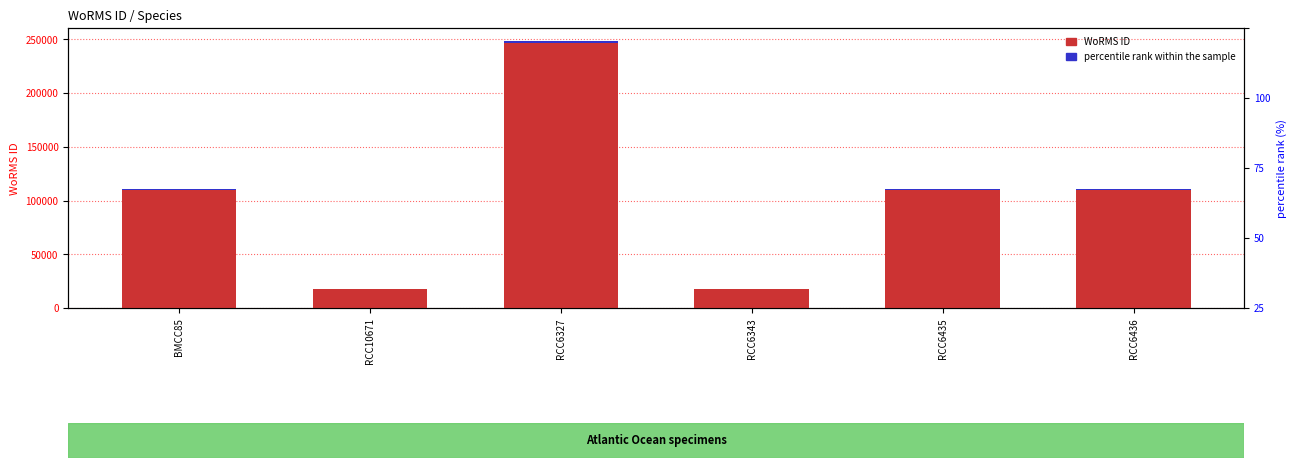

The percentile rank within the sample series shows 367.4 at RCC6436. True or false?

False